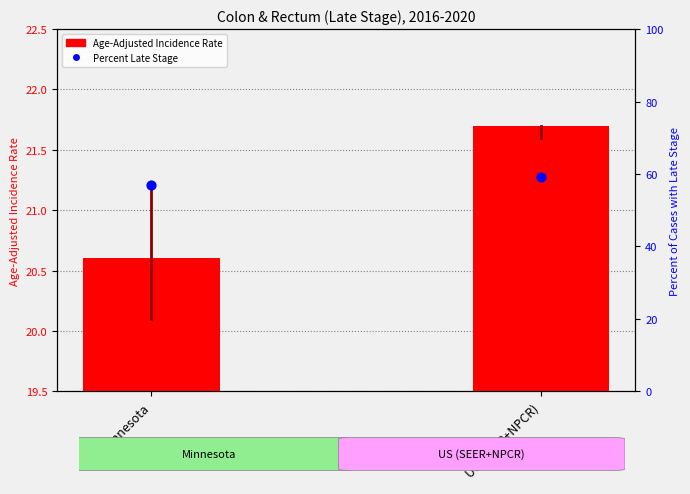

What is the total value across all series at US (SEER+NPCR)?

80.8